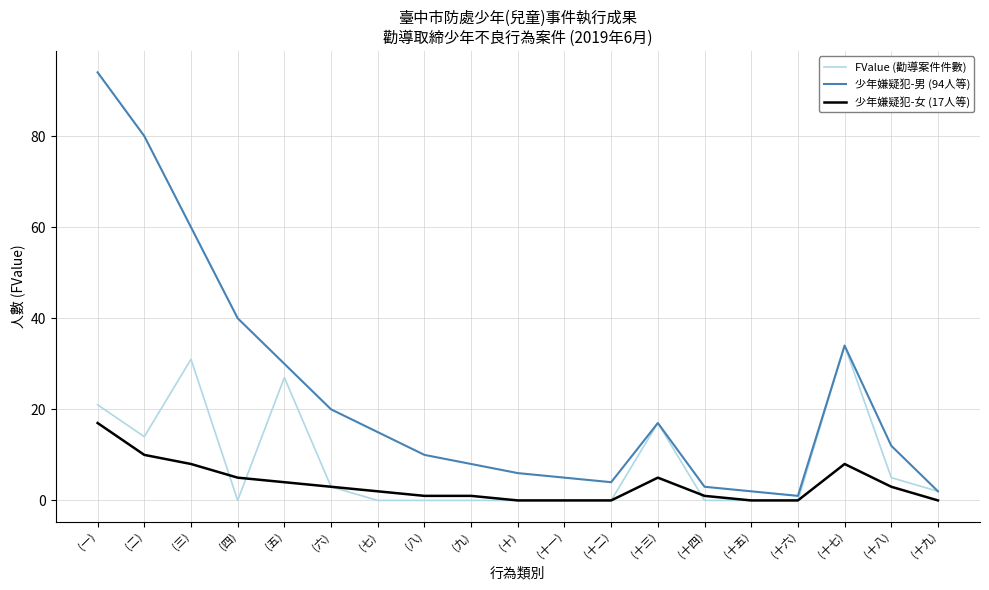

Does the chart display data point markers on the line(s)?

No